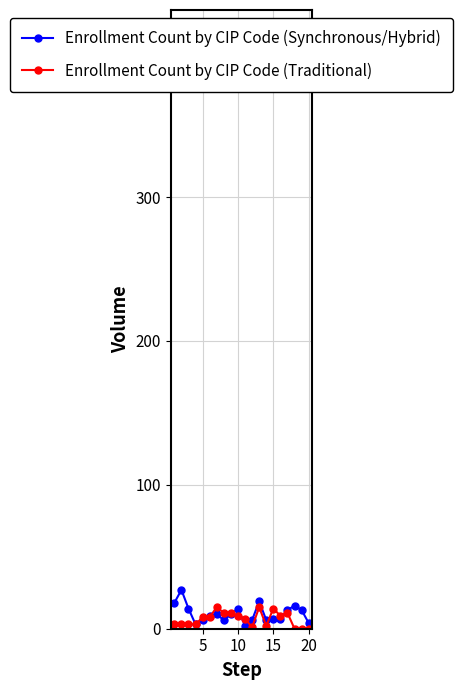

True or false: Enrollment Count by CIP Code (Traditional) has more than 0 interior local peaks.

True